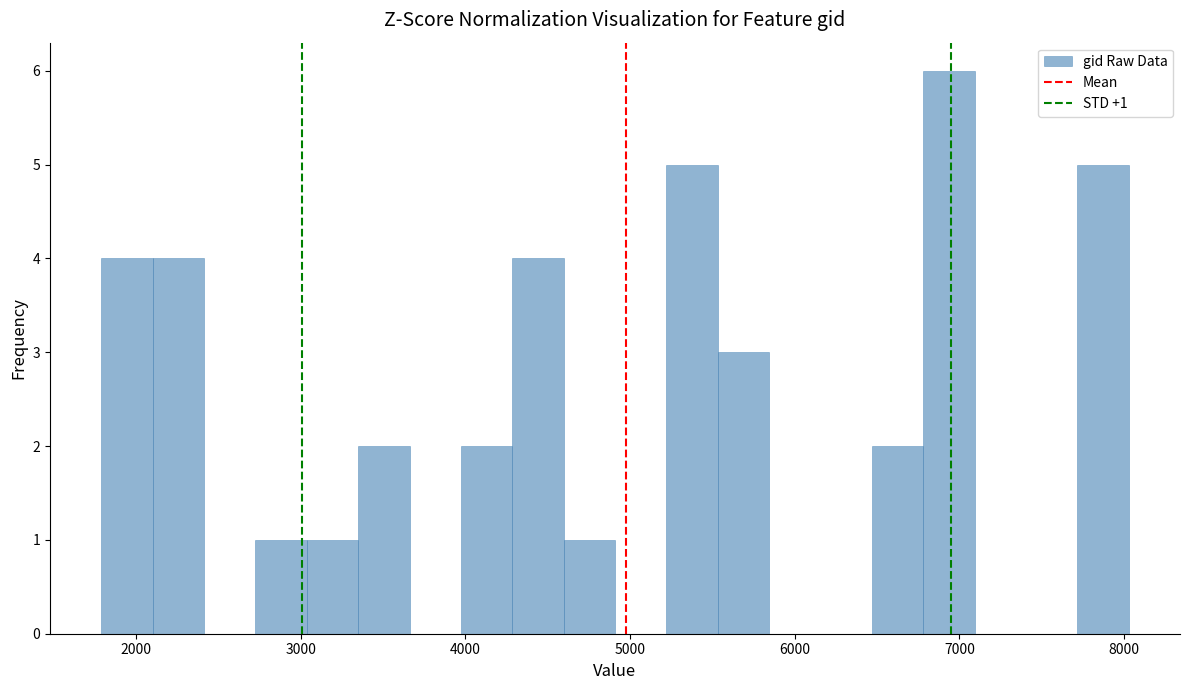

Around what value on the x-axis is the tallest bar? Give the approximate position of its centre, as read against the axis.

6900